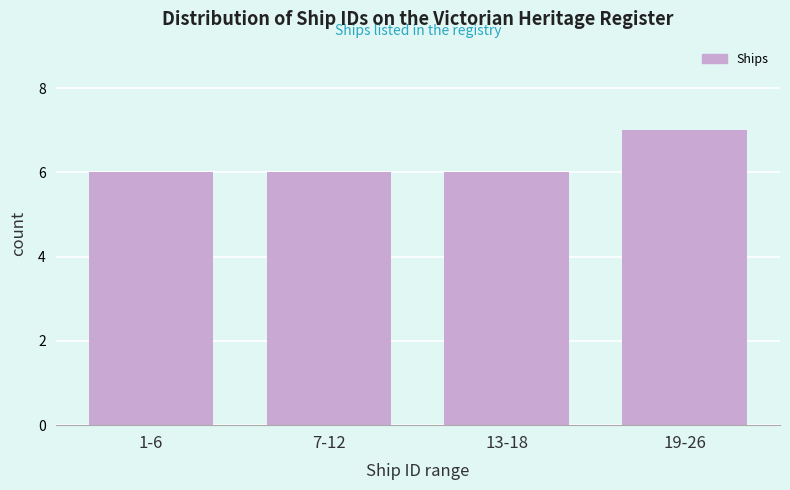

Reading left to right, transcribe all the data shown in this chart.

6	6	6	7